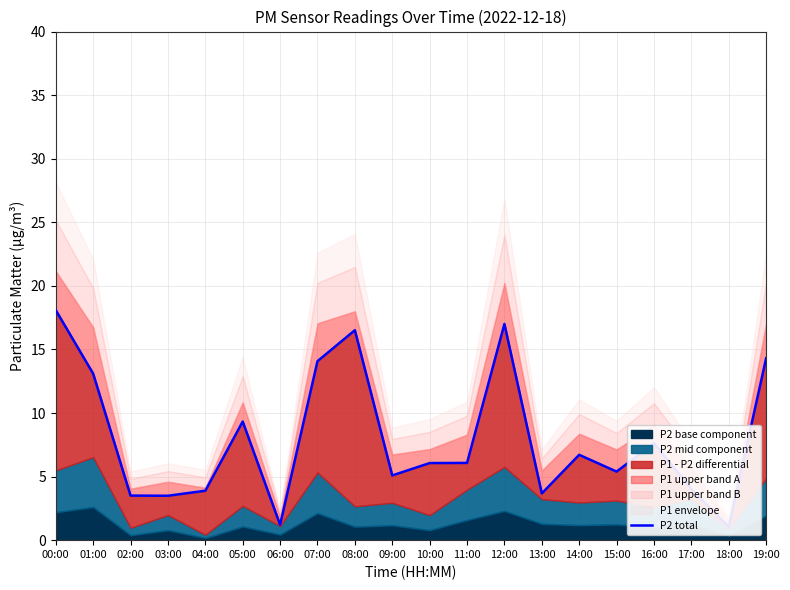

What value does the data have at 01:00?

13.1